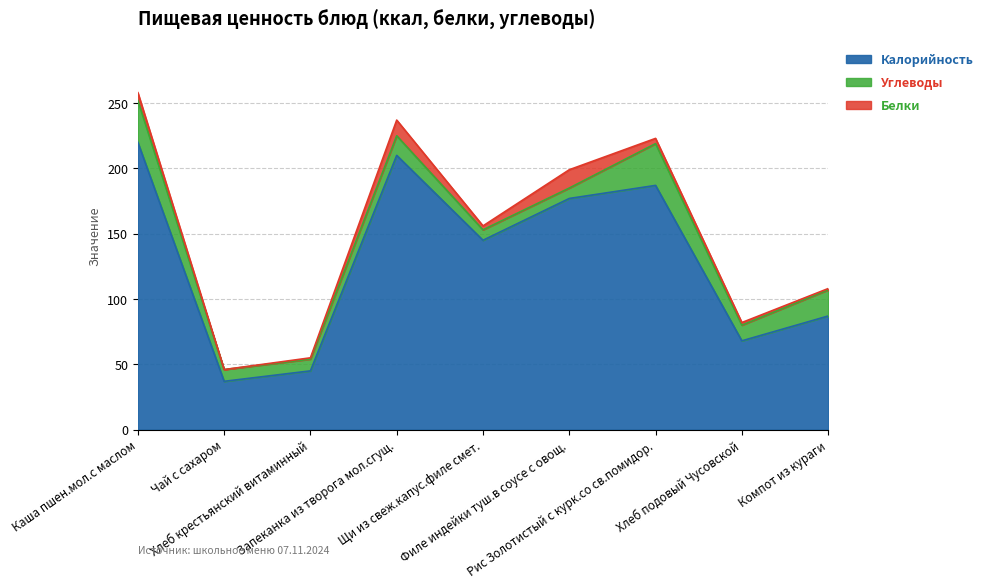

Is it true that Калорийность equals 145 at Щи из свеж.капус.филе смет.?

True